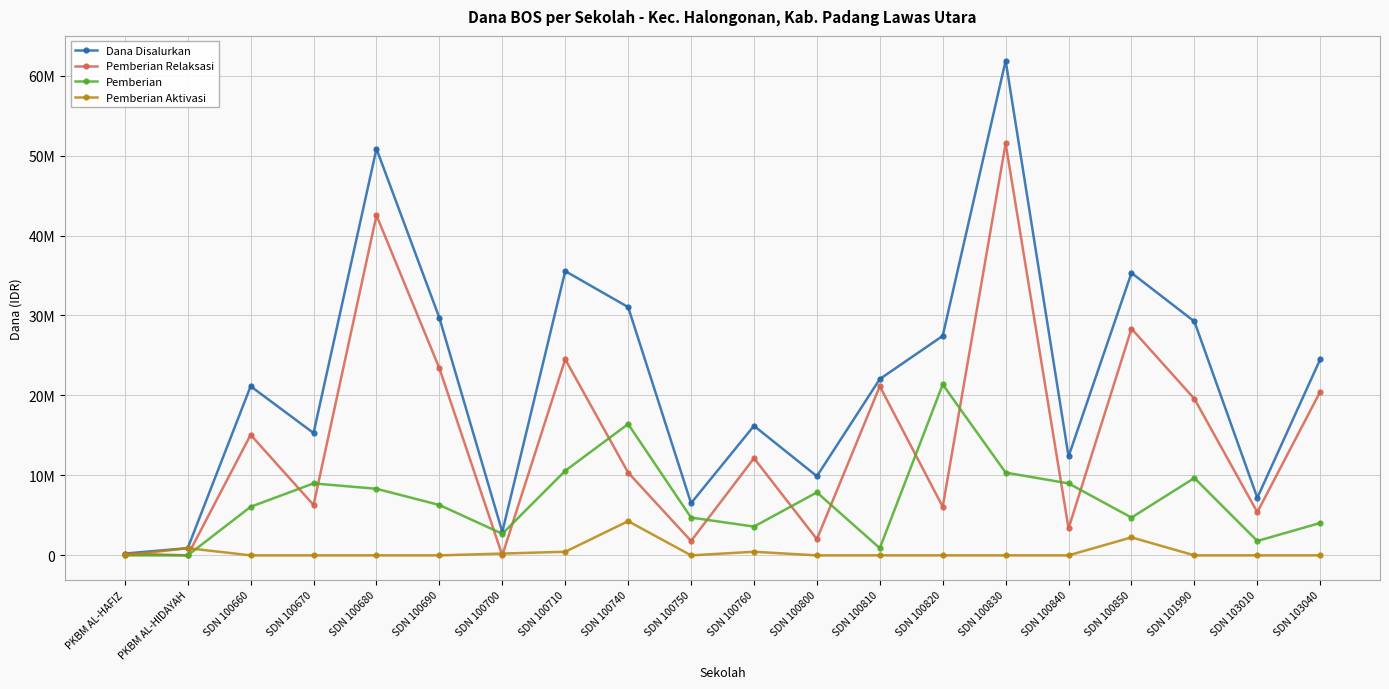

Which has a higher value, SDN 100760 or SDN 100840?

SDN 100760